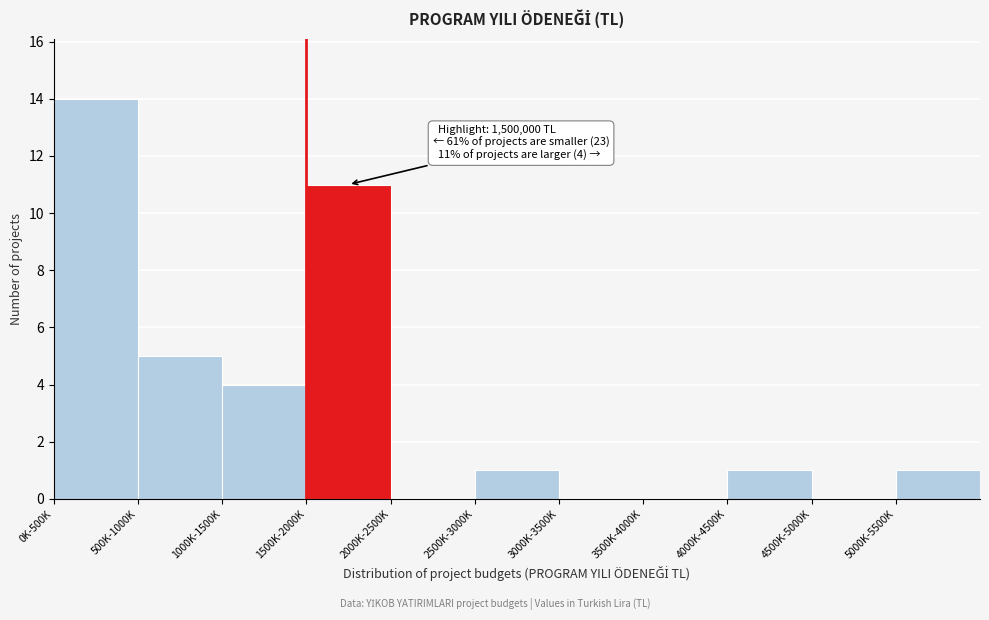

Reading left to right, extract all data points from this chart.

0K-500K=14	500K-1000K=5	1000K-1500K=4	1500K-2000K=11	2000K-2500K=0	2500K-3000K=1	3000K-3500K=0	3500K-4000K=0	4000K-4500K=1	4500K-5000K=0	5000K-5500K=1